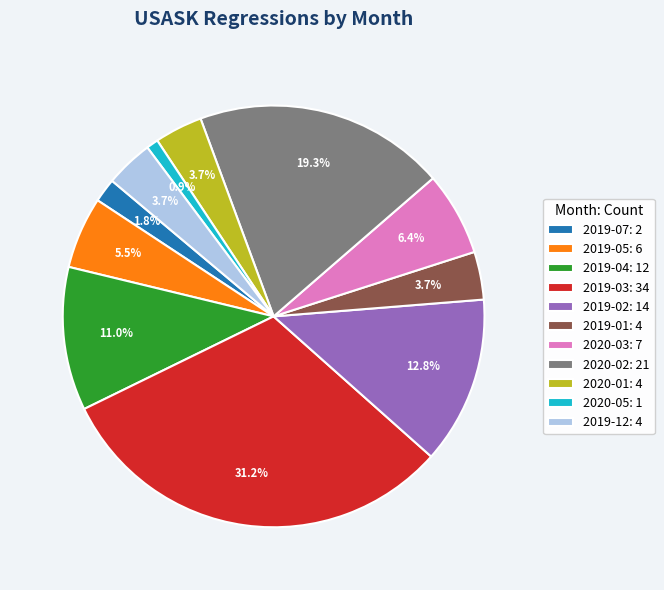

What percentage is NOT represented by 2019-12?

96.3%